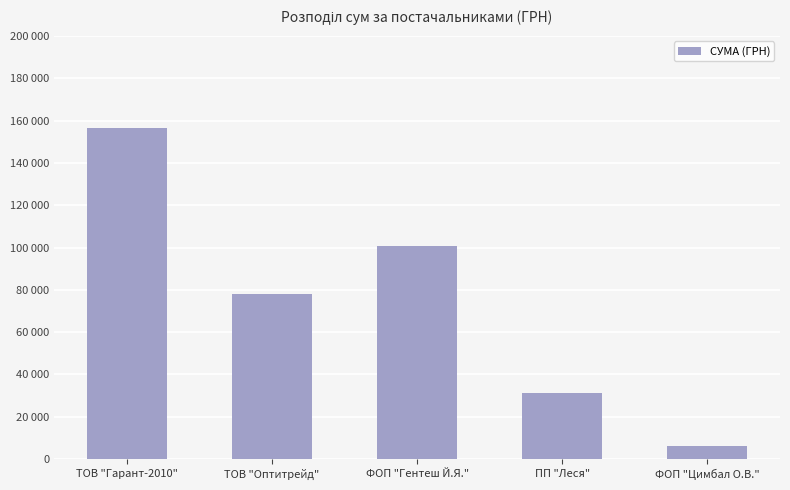

What is the difference between the second highest and minimum values?

94924.4